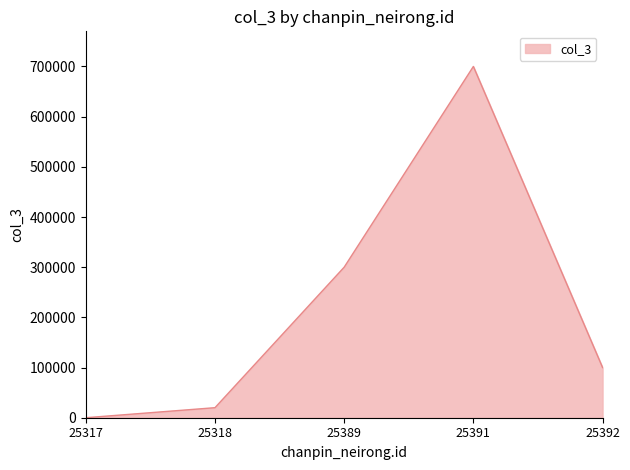

Approximately how many times larger is the value at 25392 compared to 25391?

0.1